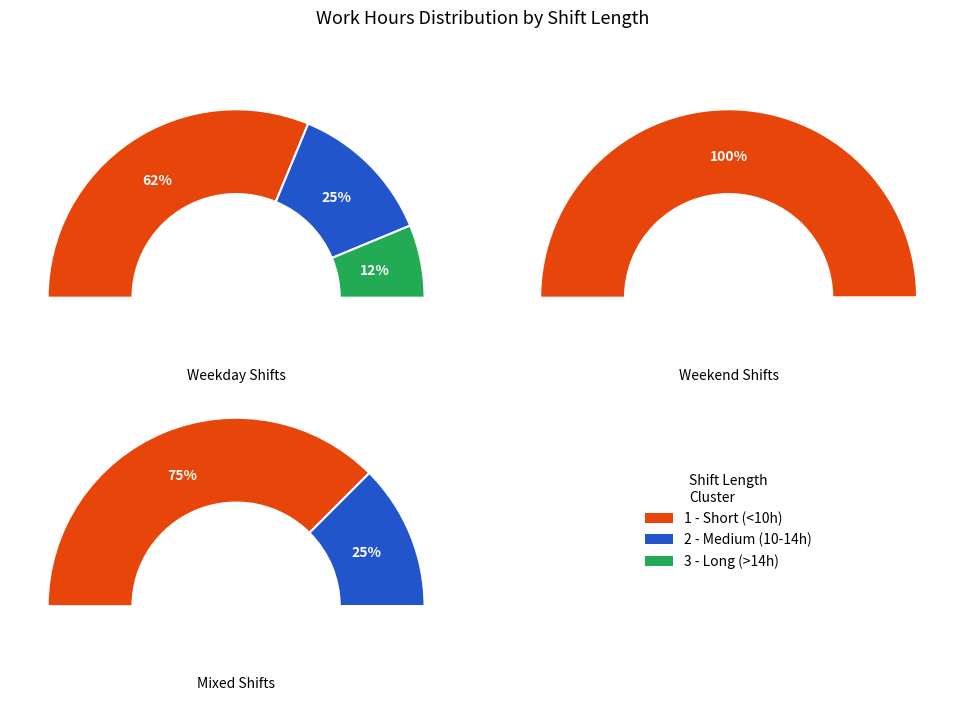

True or false: 3 accounts for 13% of the total.

True